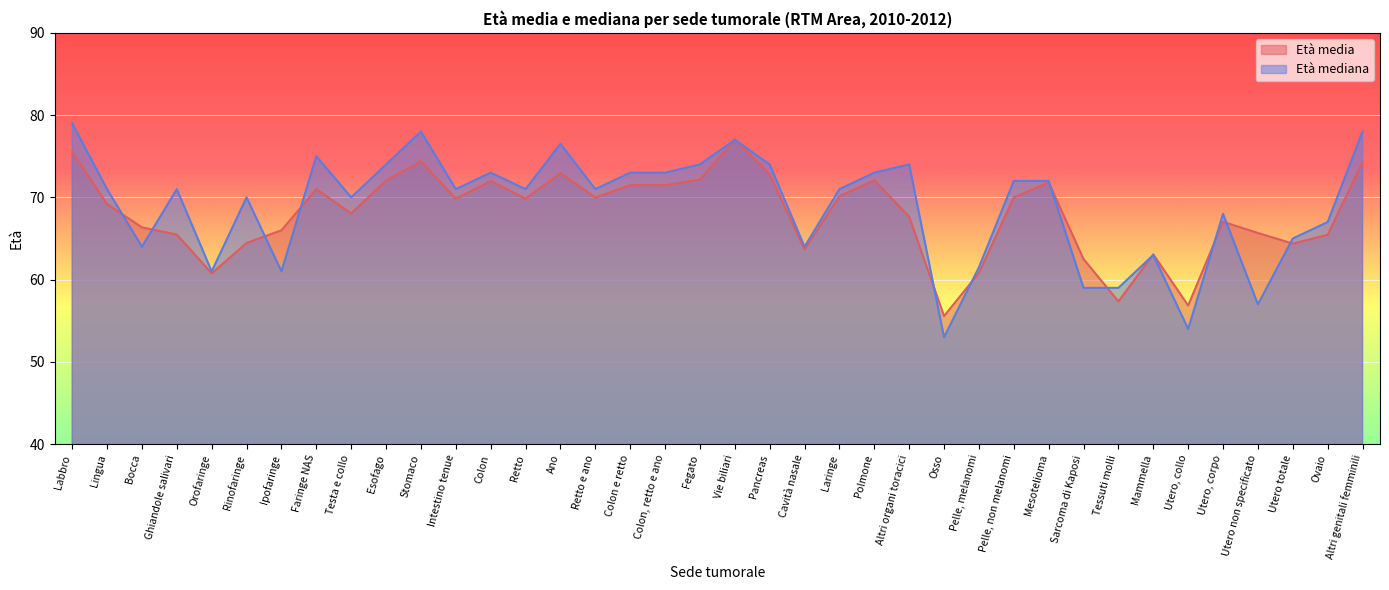

At which label does Età media reach its peak?

Vie biliari